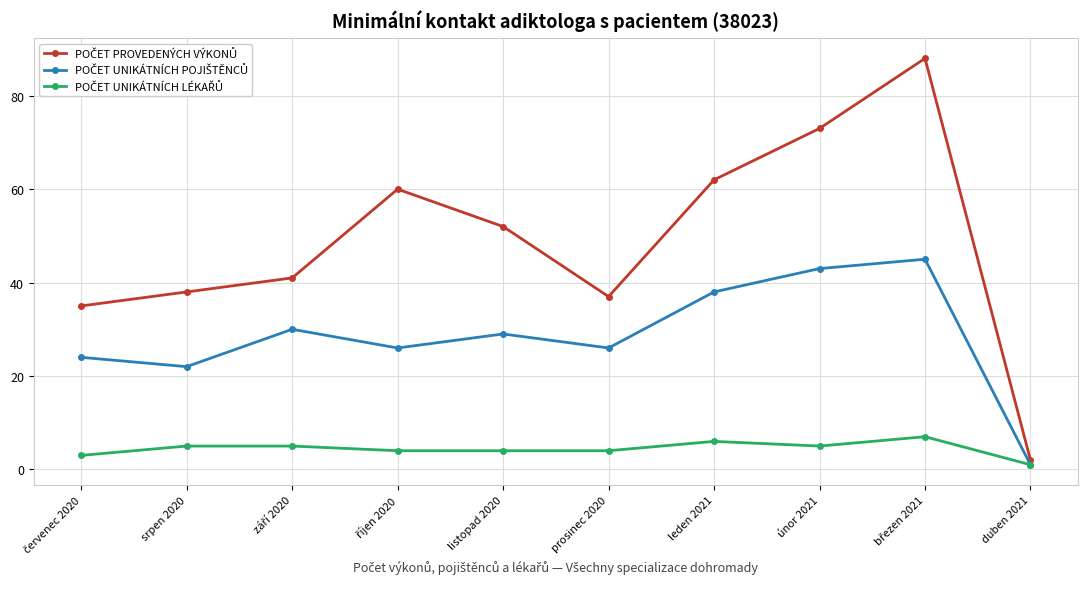

What is the label of the 4th point from the right?

leden 2021